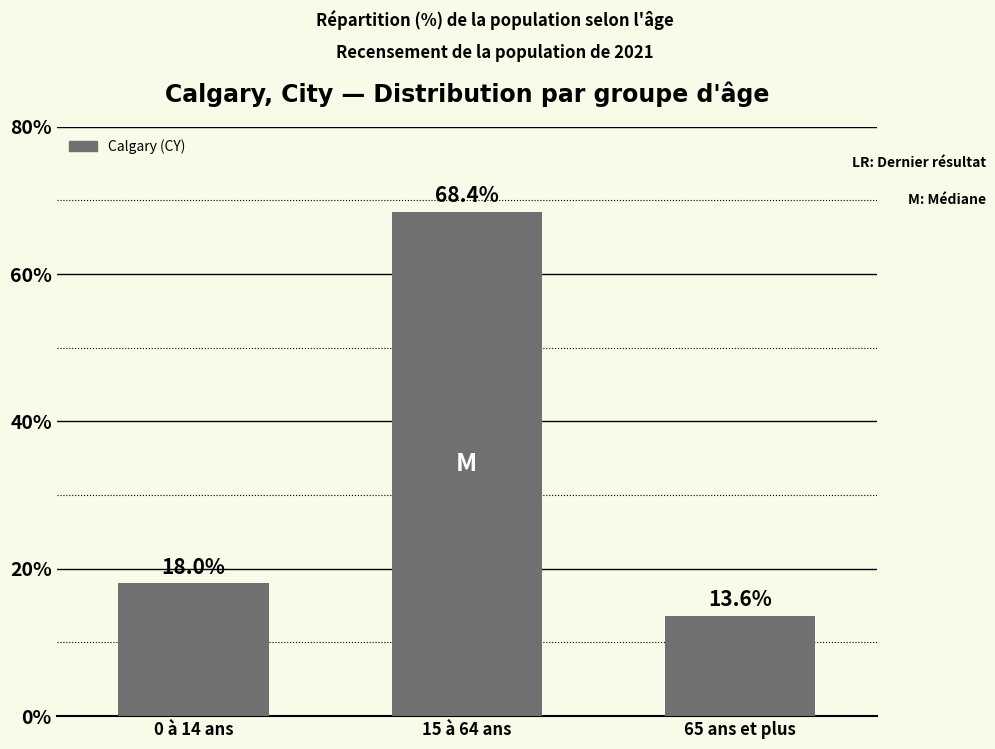

Does the chart contain stacked bars?

No